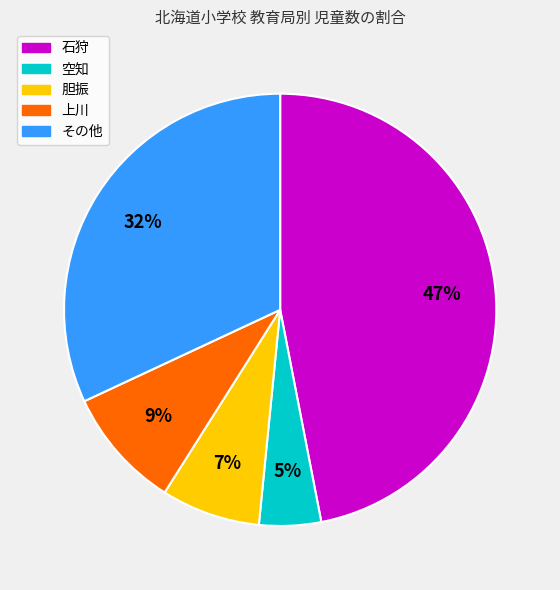

Is there any slice that represents more than half of the pie?

No